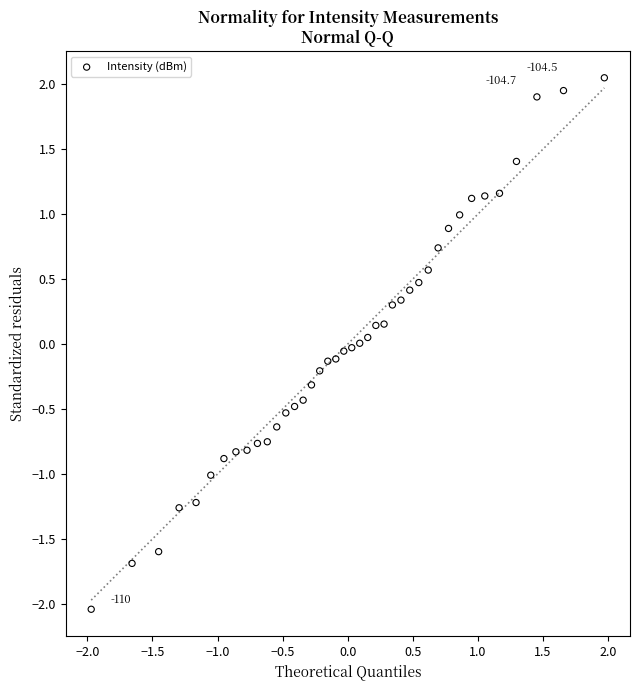

What is the range of X values (max minus min)?

3.9